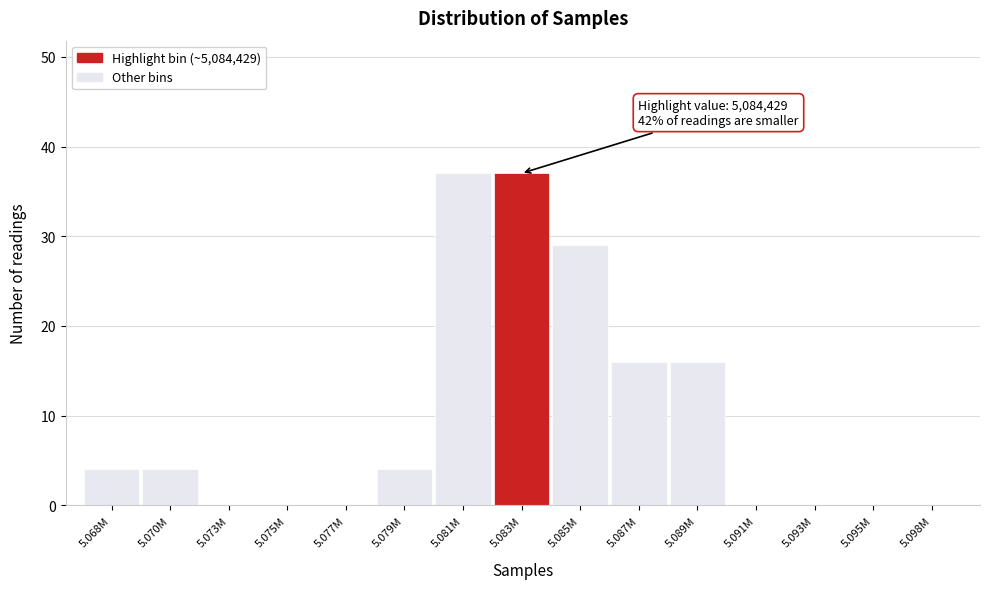

Reading left to right, extract all data points from this chart.

5.068M=4	5.070M=4	5.073M=0	5.075M=0	5.077M=0	5.079M=4	5.081M=37	5.083M=37	5.085M=29	5.087M=16	5.089M=16	5.091M=0	5.093M=0	5.095M=0	5.098M=0